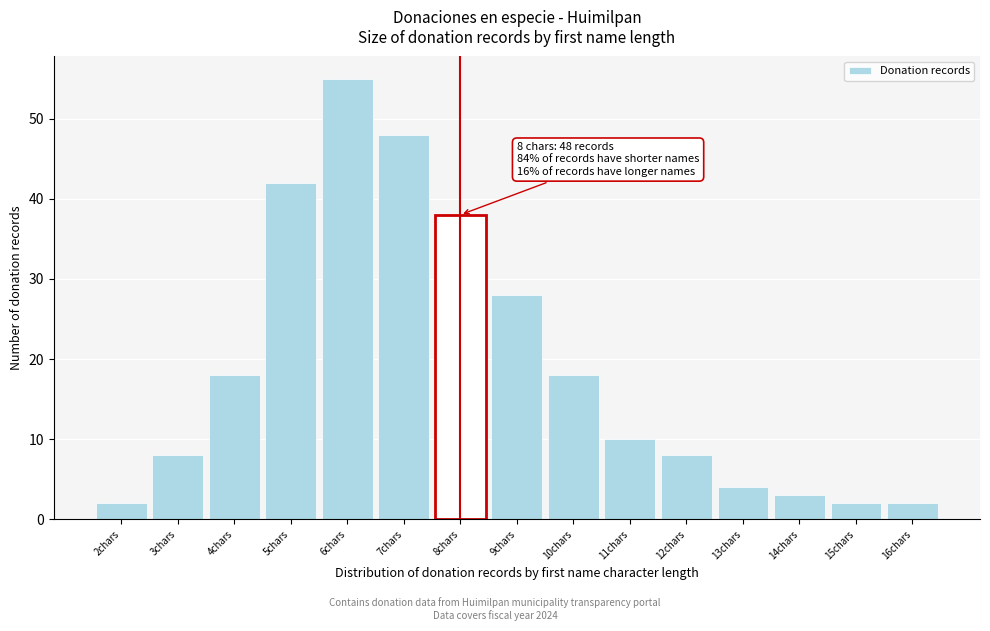

Reading left to right, transcribe all the data shown in this chart.

2chars=2	3chars=8	4chars=18	5chars=42	6chars=55	7chars=48	8chars=38	9chars=28	10chars=18	11chars=10	12chars=8	13chars=4	14chars=3	15chars=2	16chars=2